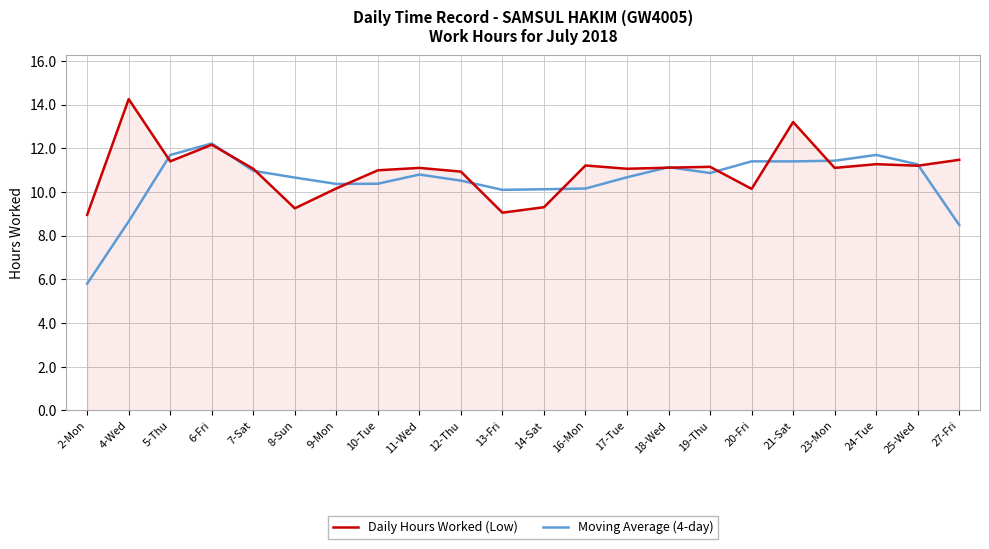

Which series changed the most between 19-Thu and 27-Fri?

Moving Average (4-day)